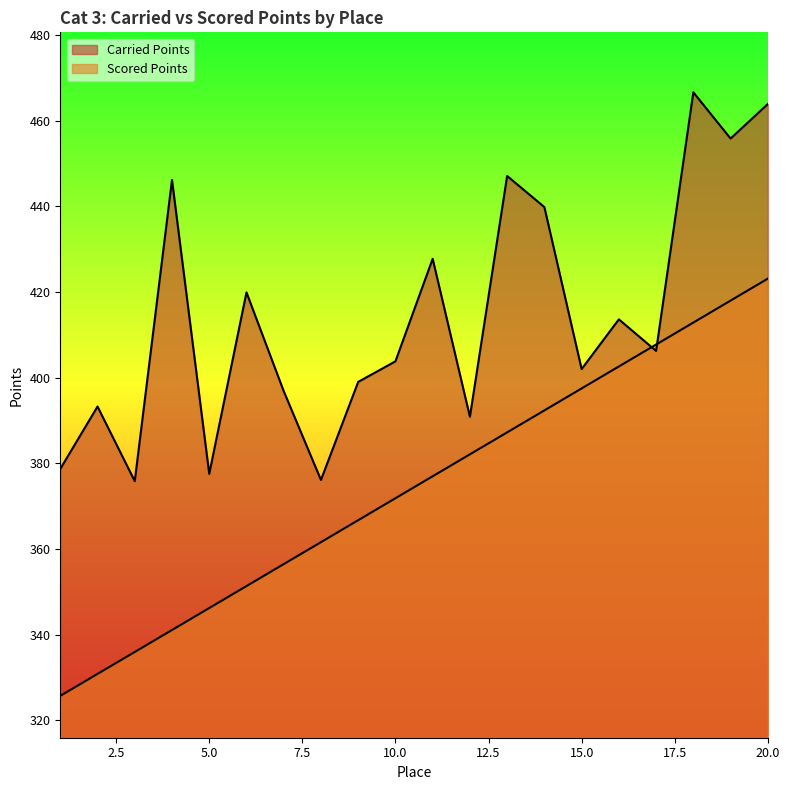

True or false: Carried Points has more than 2 points higher than both neighbors.

True